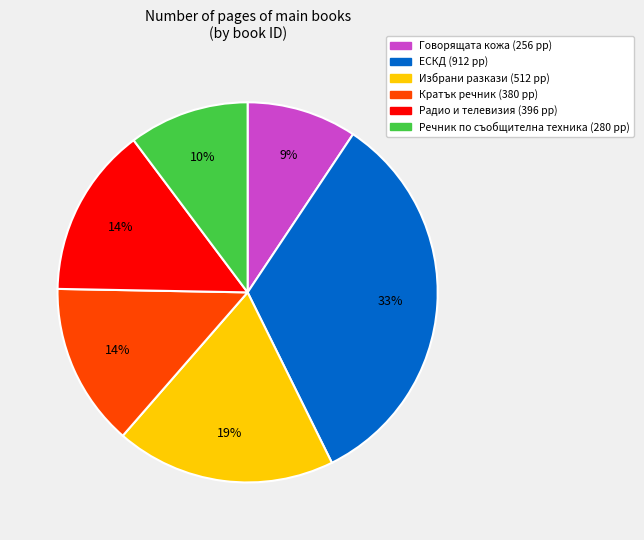

To the nearest percent, what is the difference between the largest and smallest slice percentages?

24%